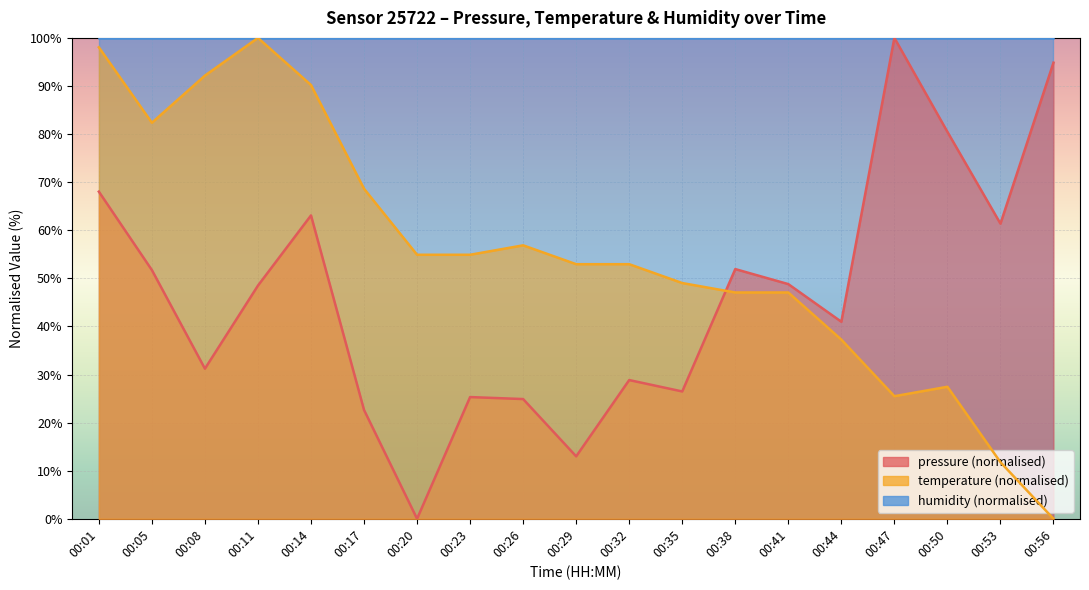

What is the value of the pressure point at the 13th from the left?

51.9